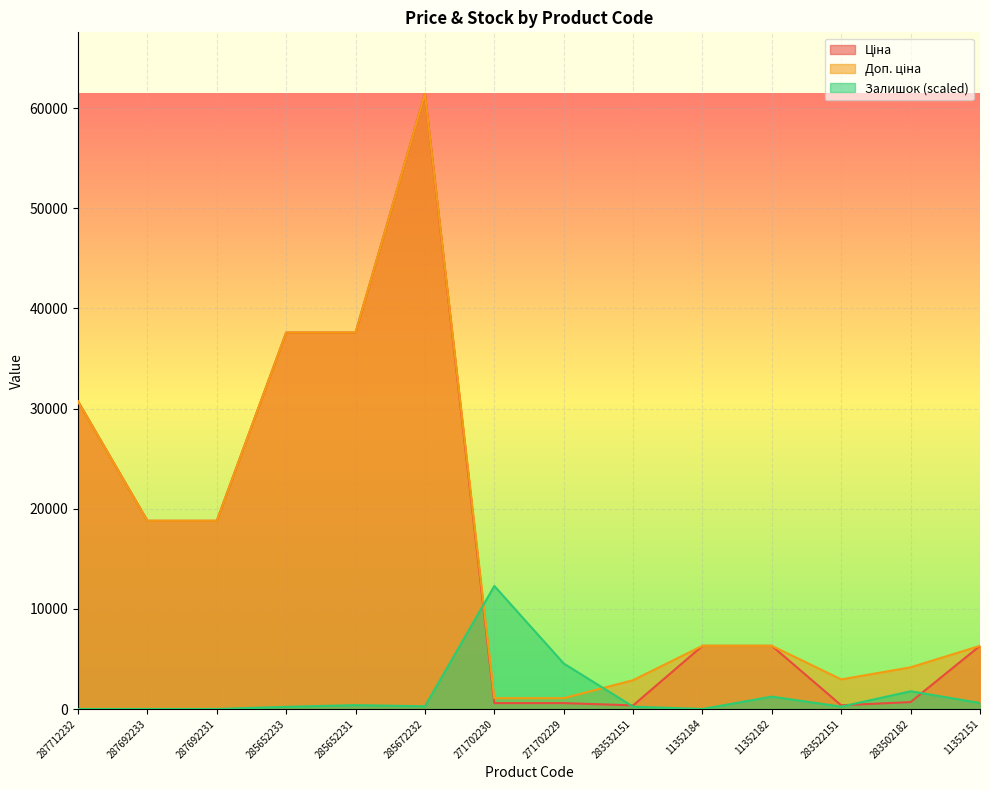

True or false: Залишок has a value of 234.0 at 283522151.

True